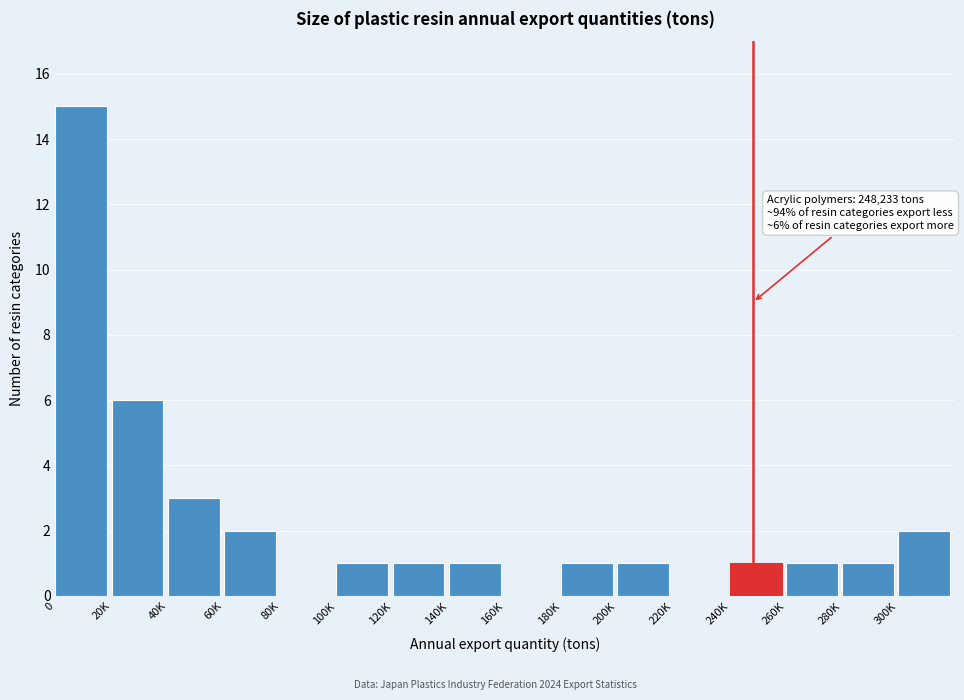

Reading left to right, what are all the values shown in this chart?

0=15	20K=6	40K=3	60K=2	80K=0	100K=1	120K=1	140K=1	160K=0	180K=1	200K=1	220K=0	240K=1	260K=1	280K=1	300K=2